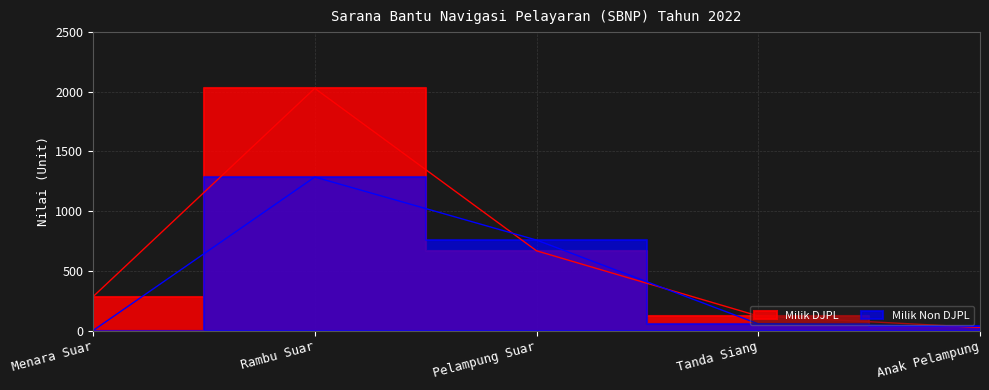

Where is the first local maximum for Milik Non DJPL?

Rambu Suar